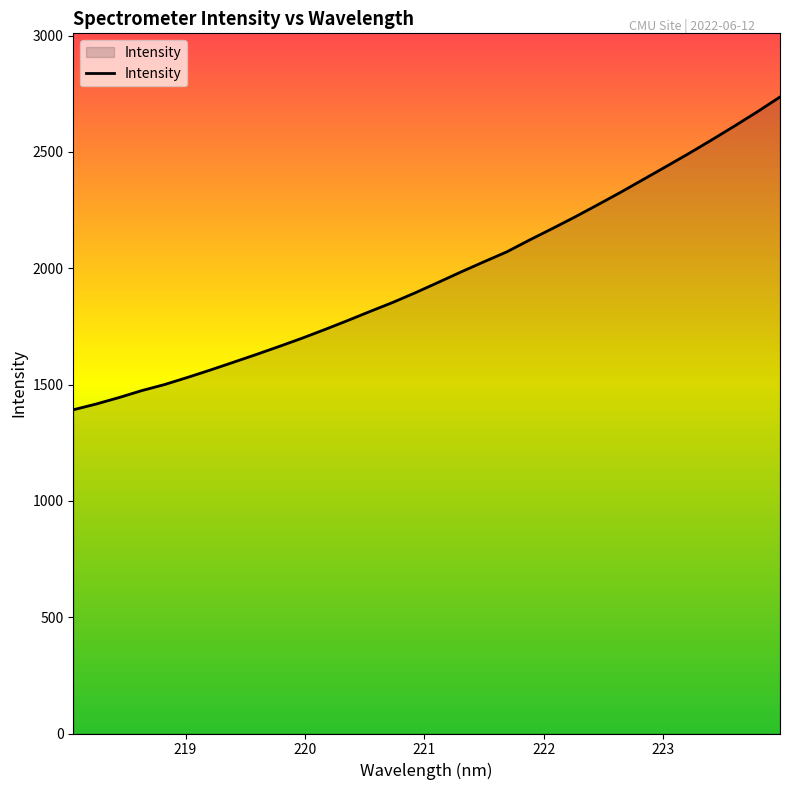

What is the difference between the maximum and minimum values?

1344.7